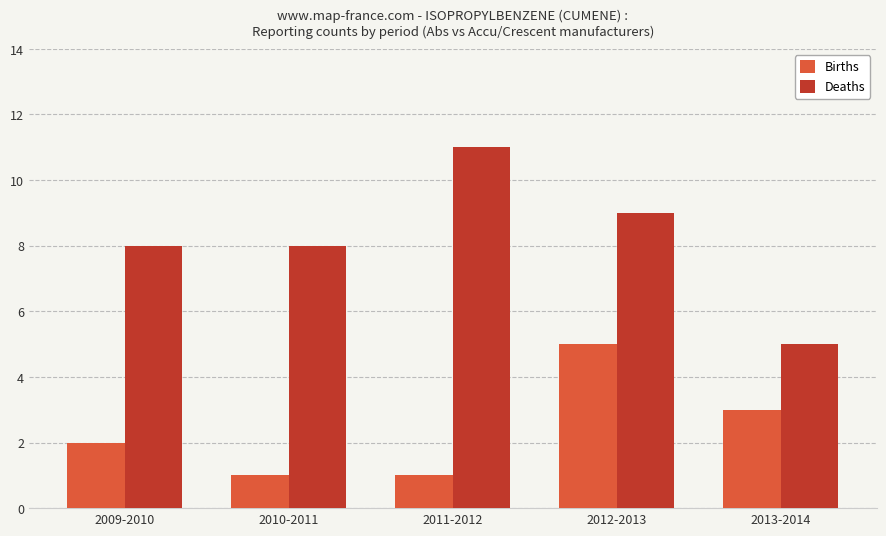

What is the difference between the maximum and minimum values in the Deaths series?

6